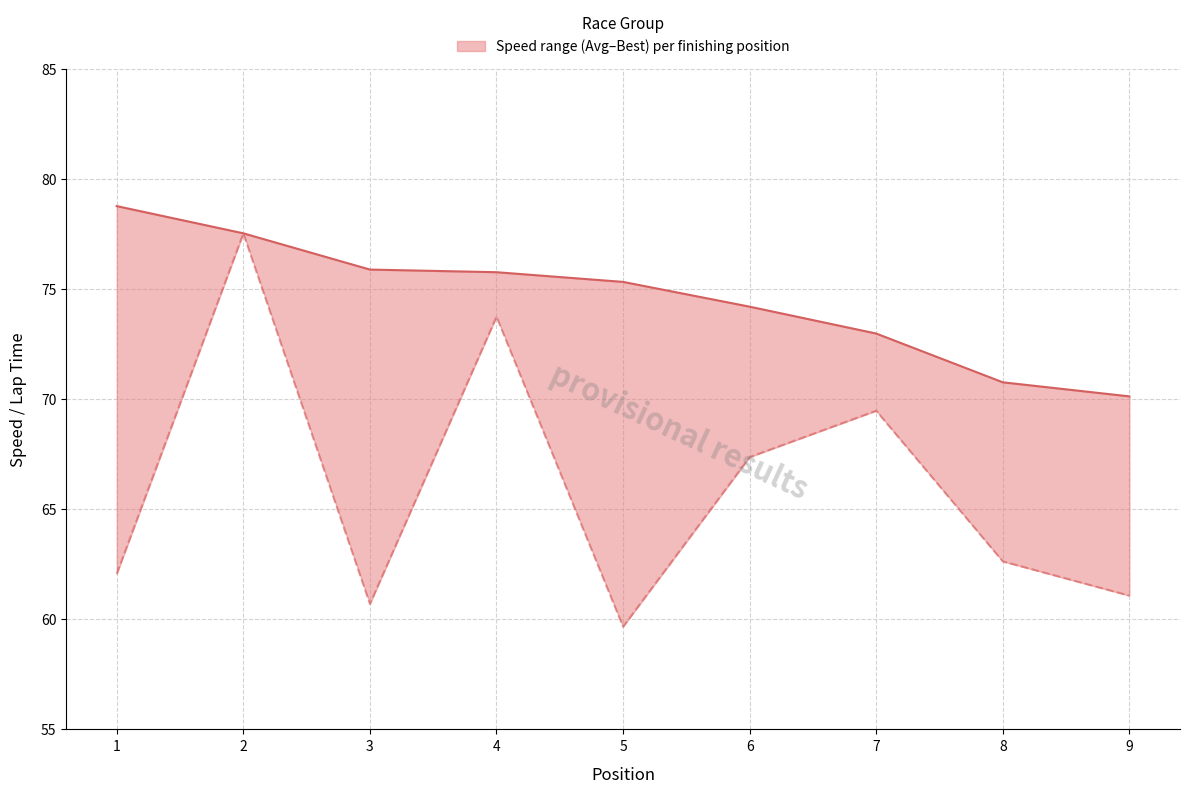

Is the value of Best Speed [mph] at 4 greater than the value of Average Speed [mph] at 6?

Yes